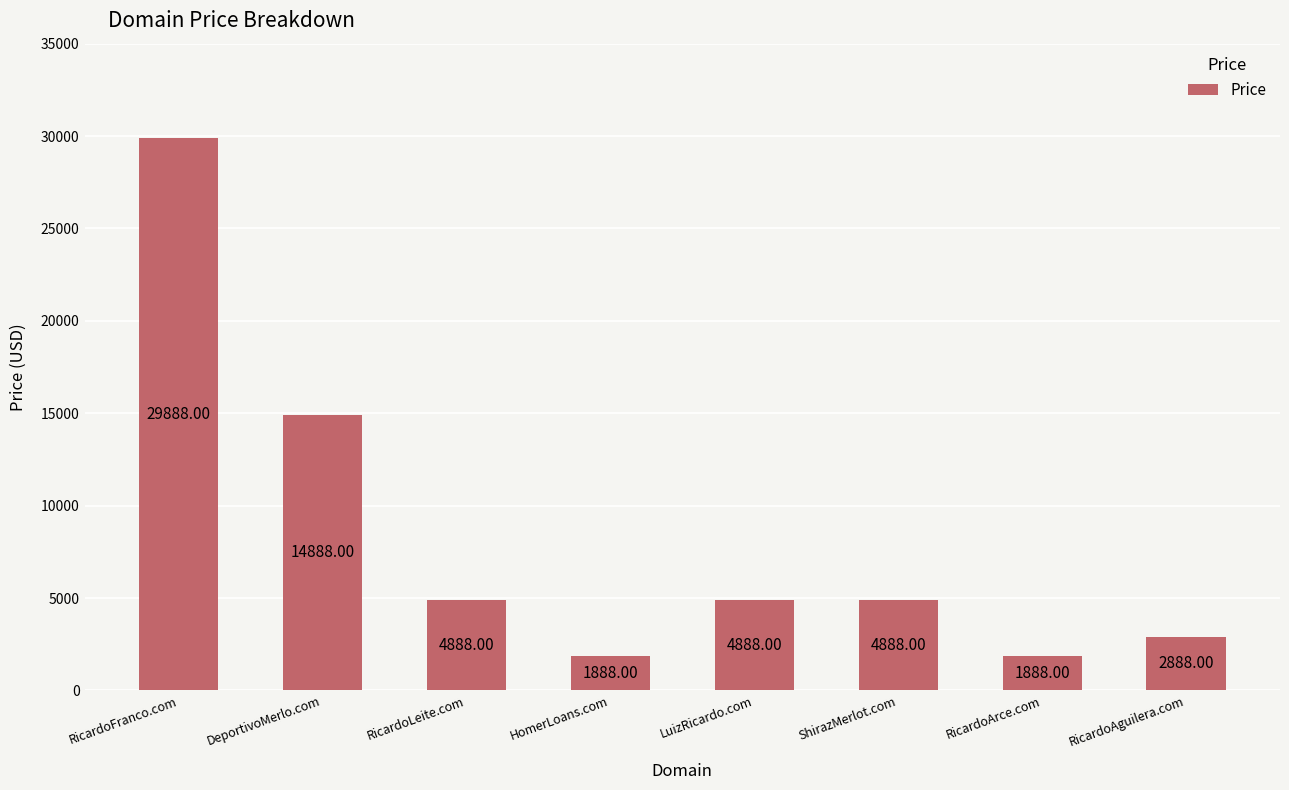

What is the difference between the second highest and minimum values?

13000